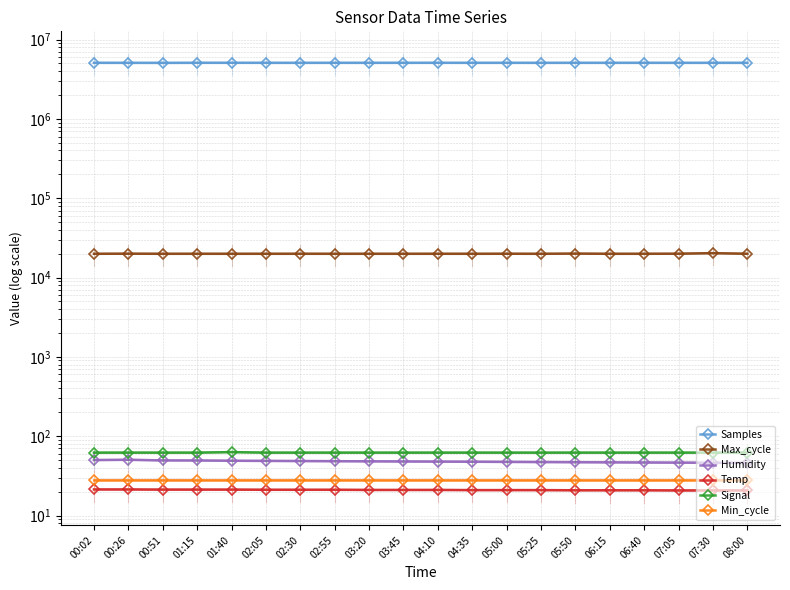

What is the label of the 11th point from the left?

04:10